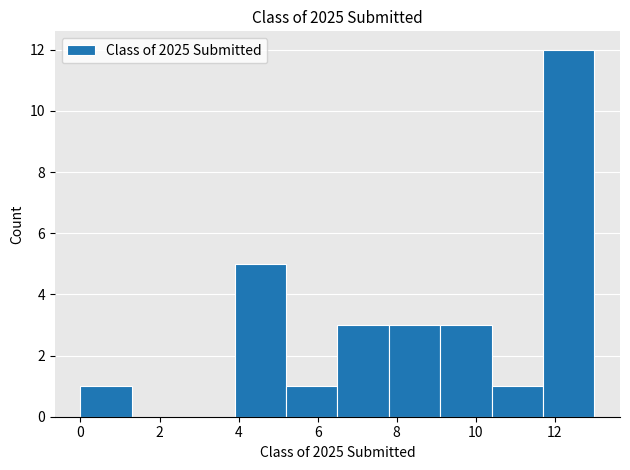

Reading left to right, transcribe this chart: for each bar, give the range it covers on the x-axis and its height. Neither the bar edges nor the heights are printed on the chart, so give them approximately, as read against the axes.

0.0 to 1.3: 1
1.3 to 2.6: 0
2.6 to 3.9: 0
3.9 to 5.2: 5
5.2 to 6.5: 1
6.5 to 7.8: 3
7.8 to 9.1: 3
9.1 to 10.4: 3
10.4 to 11.7: 1
11.7 to 13.0: 12